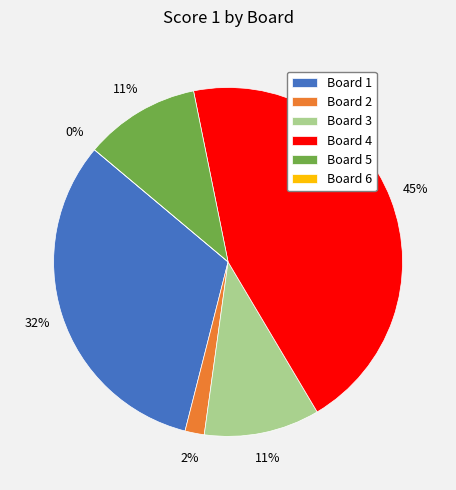

True or false: Board 1 accounts for 32% of the total.

True